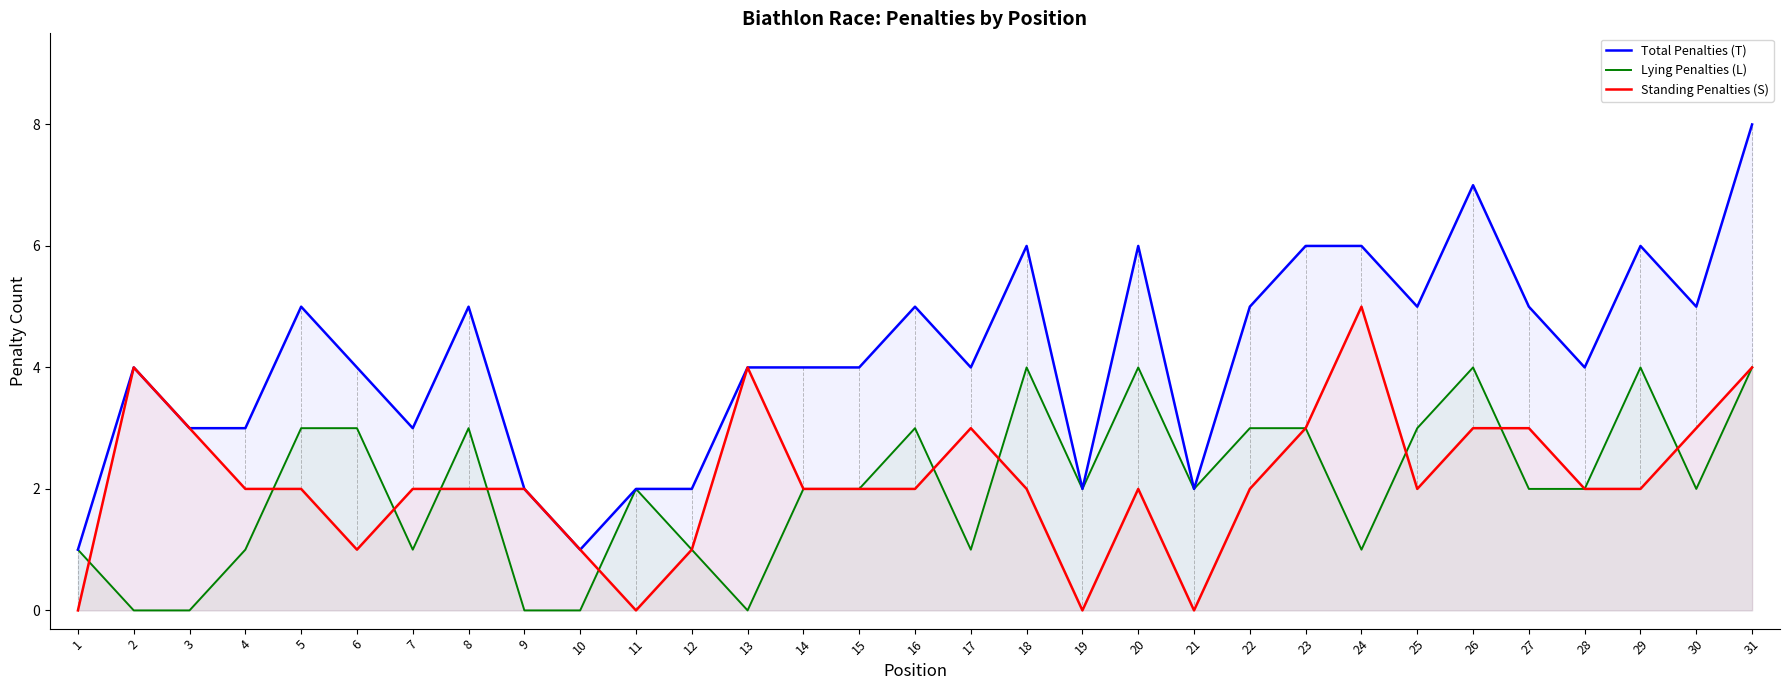

True or false: Total Penalties (T) and Lying Penalties (L) intersect in this chart.

False